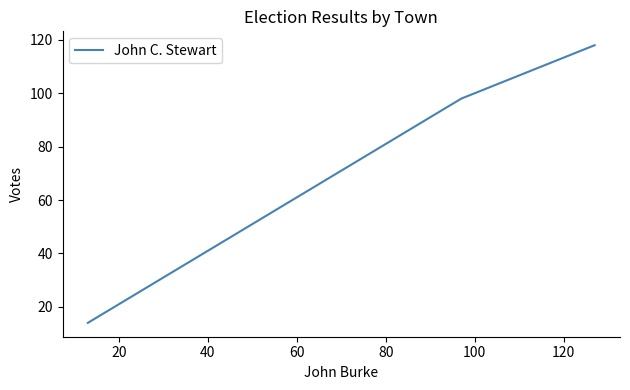

What is the minimum value shown in the chart?

14